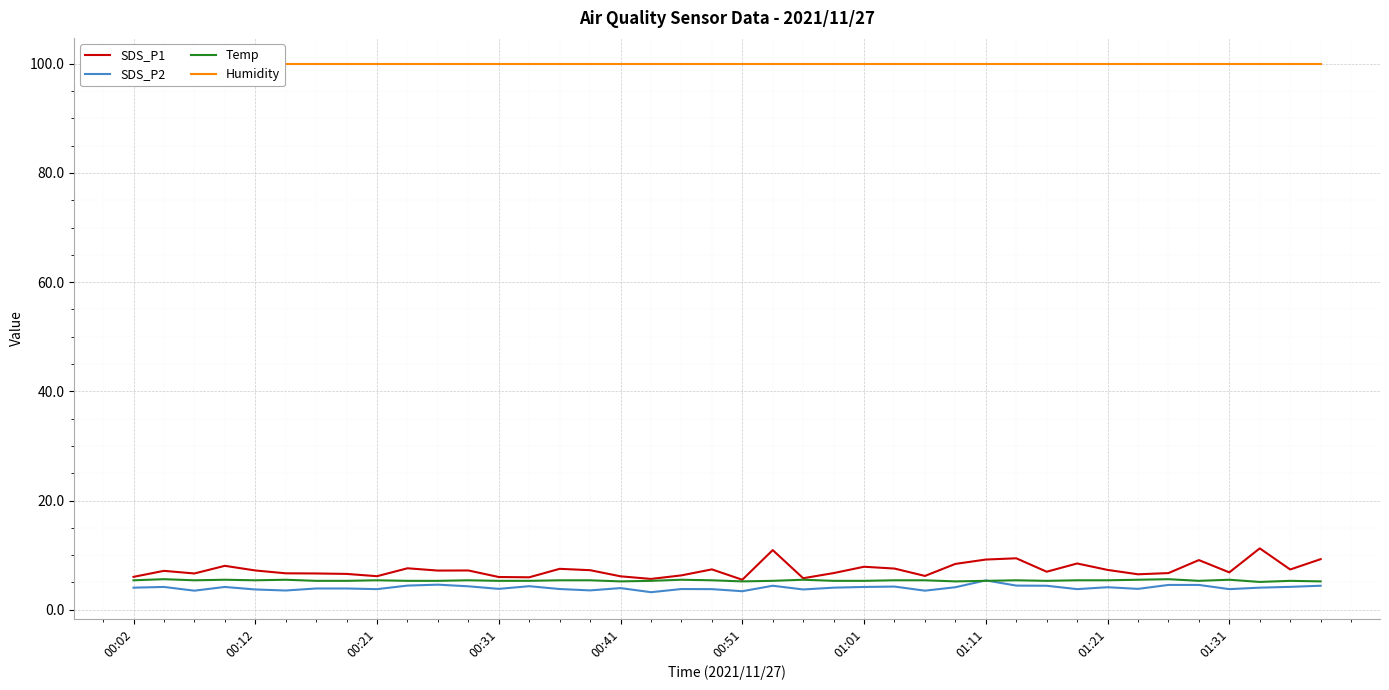

True or false: Temp and SDS_P1 cross at least once.

False